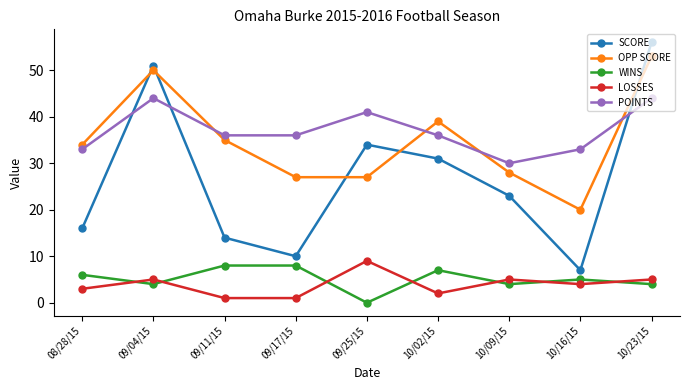

Reading left to right, list all the values displayed in this chart.

SCORE: 08/28/15=16	09/04/15=51	09/11/15=14	09/17/15=10	09/25/15=34	10/02/15=31	10/09/15=23	10/16/15=7	10/23/15=56
OPP SCORE: 08/28/15=34	09/04/15=50	09/11/15=35	09/17/15=27	09/25/15=27	10/02/15=39	10/09/15=28	10/16/15=20	10/23/15=53
WINS: 08/28/15=6	09/04/15=4	09/11/15=8	09/17/15=8	09/25/15=0	10/02/15=7	10/09/15=4	10/16/15=5	10/23/15=4
LOSSES: 08/28/15=3	09/04/15=5	09/11/15=1	09/17/15=1	09/25/15=9	10/02/15=2	10/09/15=5	10/16/15=4	10/23/15=5
POINTS: 08/28/15=33	09/04/15=44	09/11/15=36	09/17/15=36	09/25/15=41	10/02/15=36	10/09/15=30	10/16/15=33	10/23/15=44